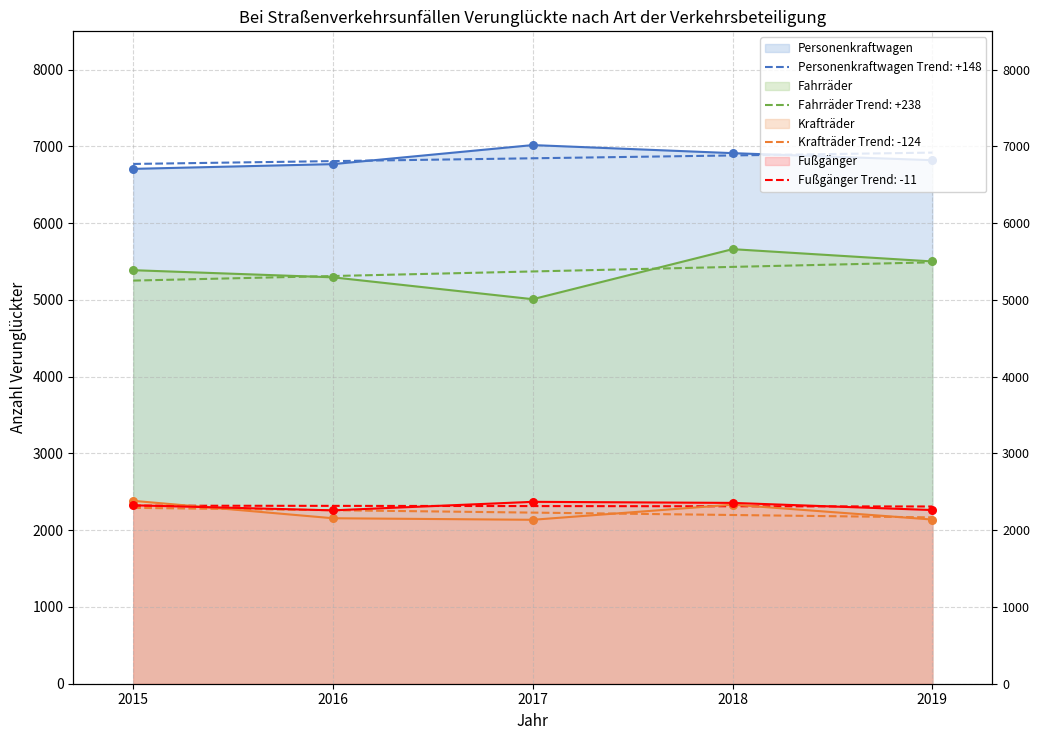

Is the value of Fahrräder at 2017 greater than the value of Fußgänger at 2015?

Yes